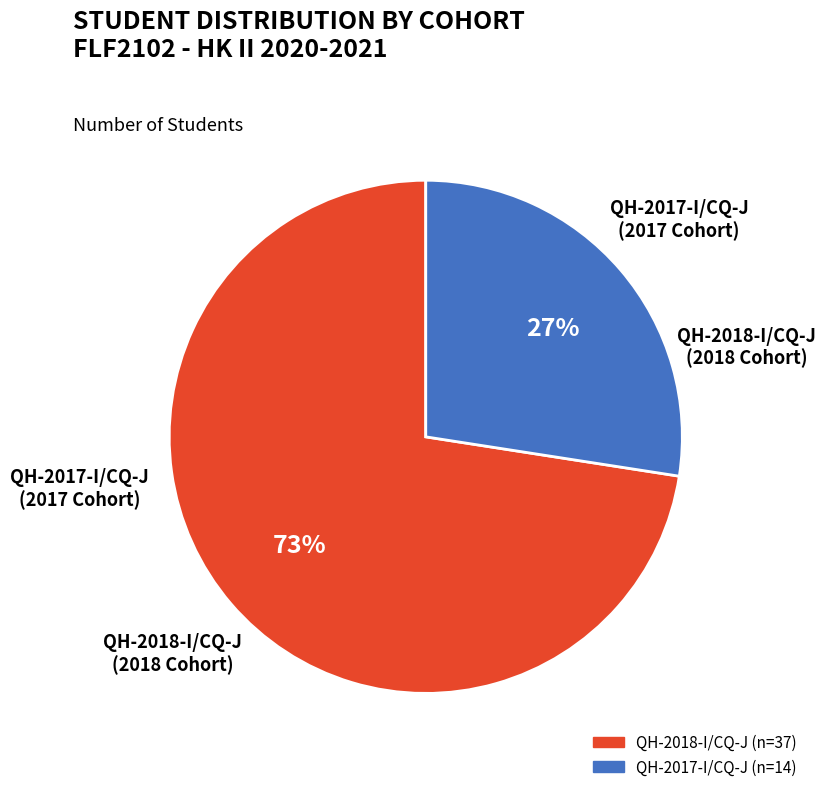

Which category has the smallest portion of the pie?

QH-2017-I/CQ-J